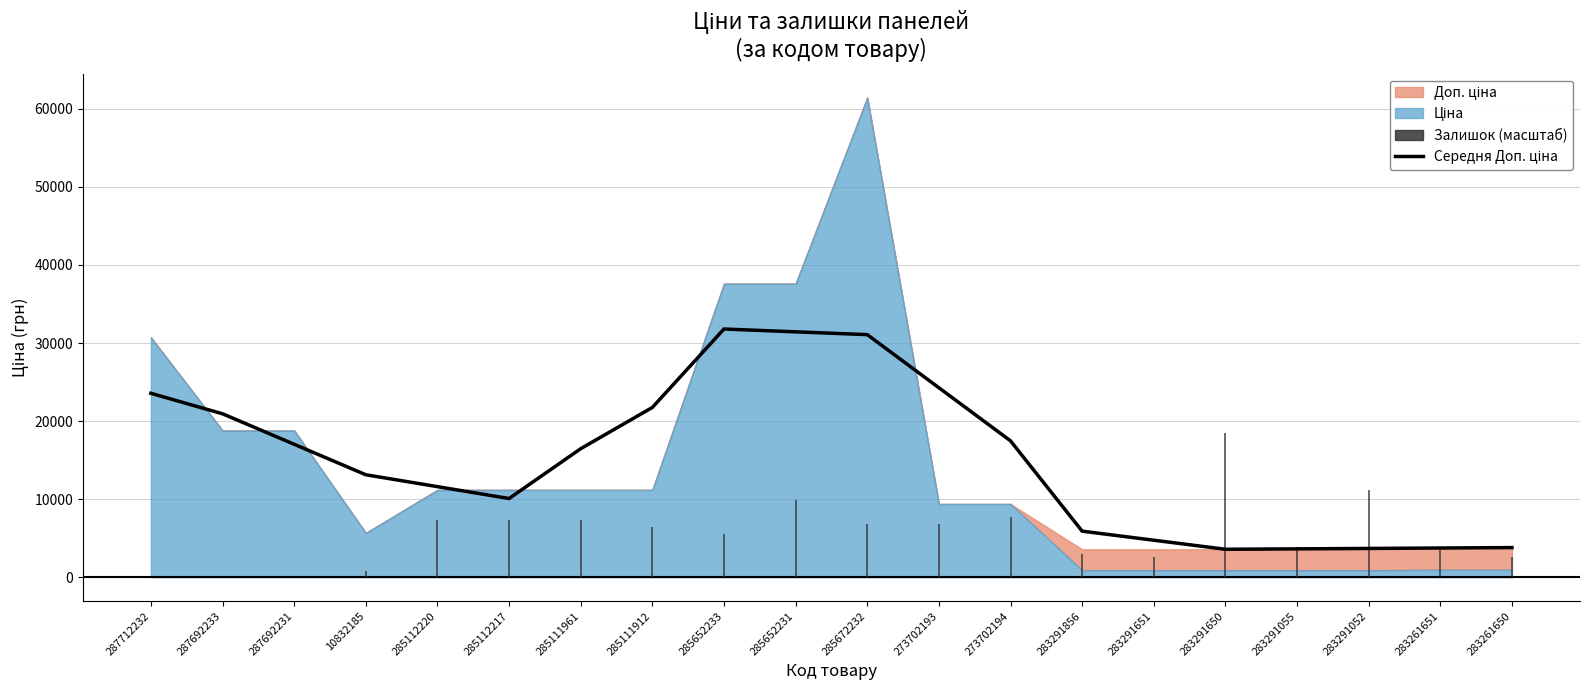

What is the label of the 11th point from the right?

285652231